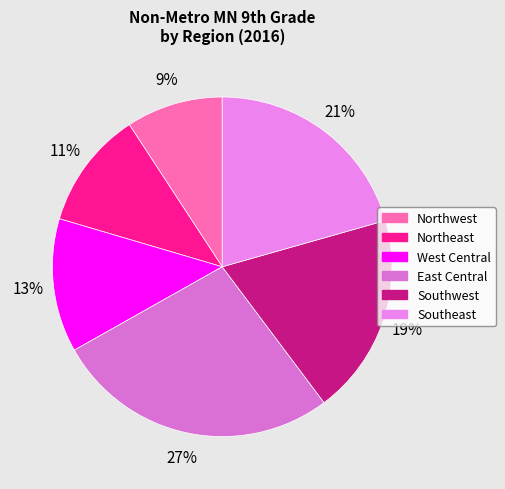

What percentage is the Northwest slice, to the nearest percent?

9%